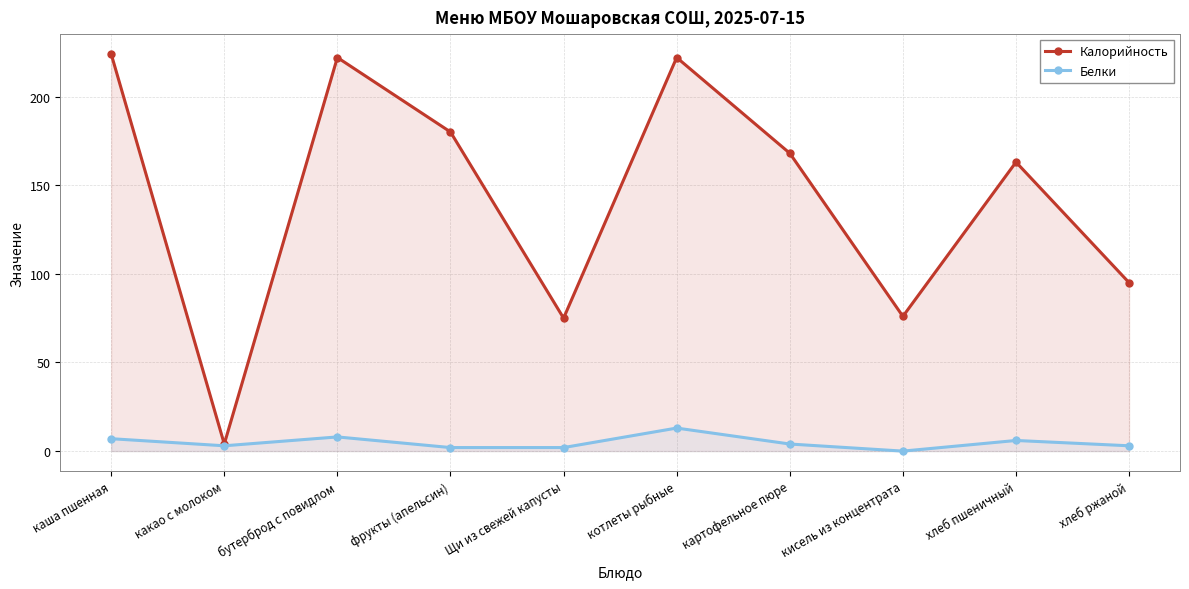

Is the value of Калорийность at хлеб пшеничный greater than the value of Белки at бутерброд с повидлом?

Yes